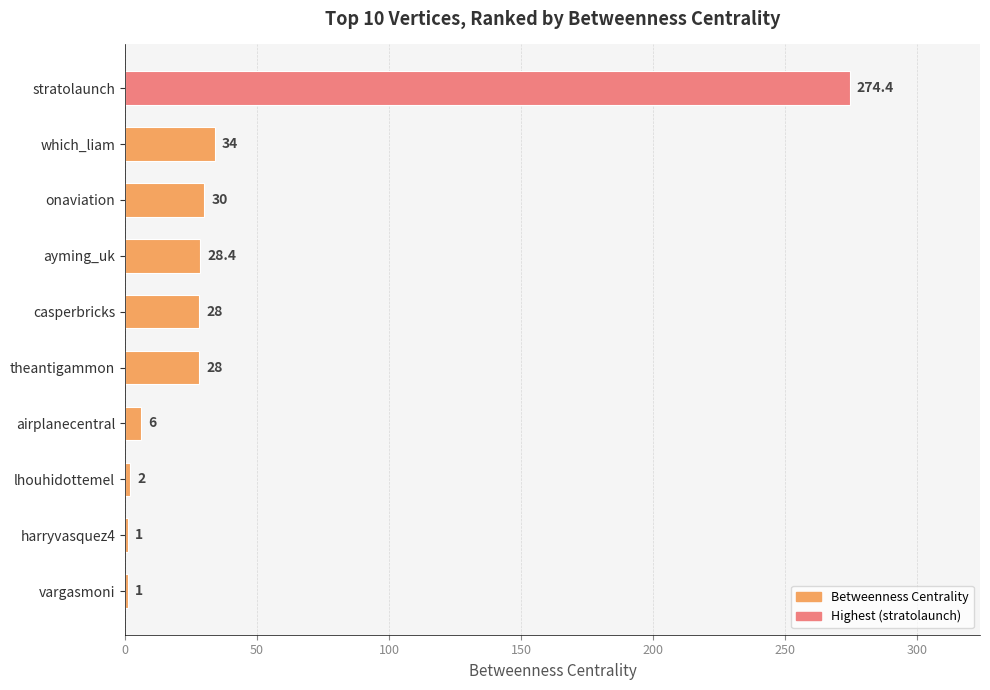

How many series are shown in this chart?

1